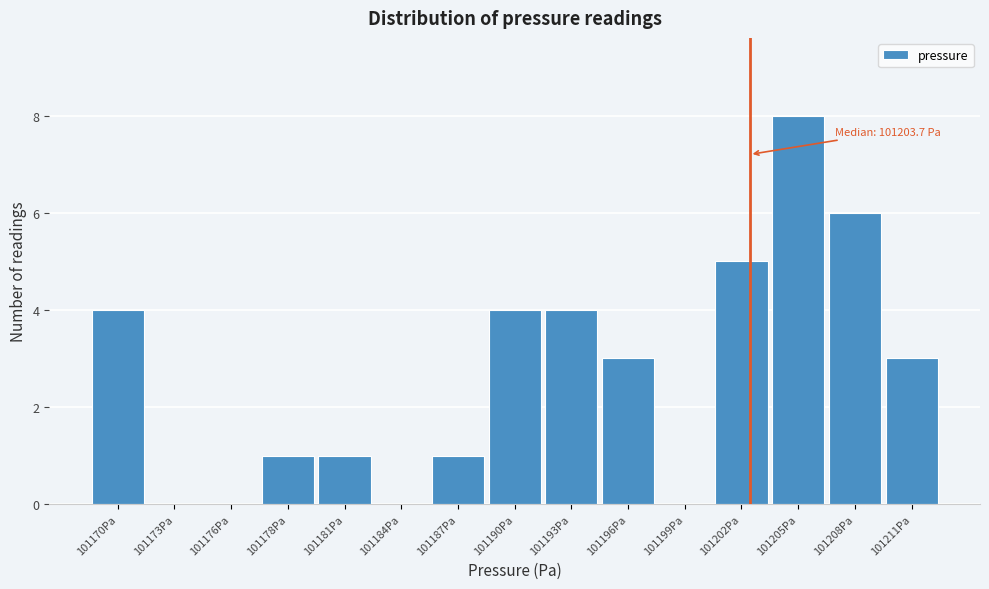

Reading left to right, extract all data points from this chart.

101170Pa=4	101173Pa=0	101176Pa=0	101178Pa=1	101181Pa=1	101184Pa=0	101187Pa=1	101190Pa=4	101193Pa=4	101196Pa=3	101199Pa=0	101202Pa=5	101205Pa=8	101208Pa=6	101211Pa=3